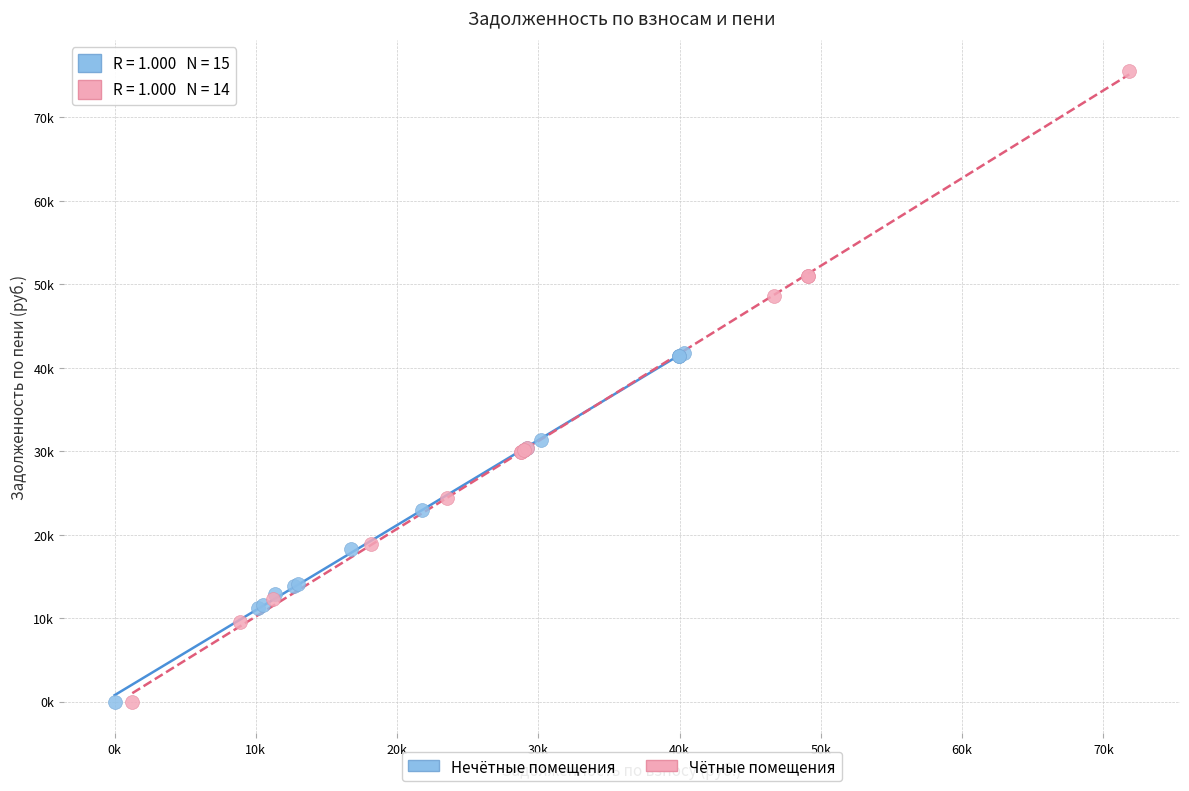

What are all the series names shown in the legend?

Нечётные помещения, Чётные помещения